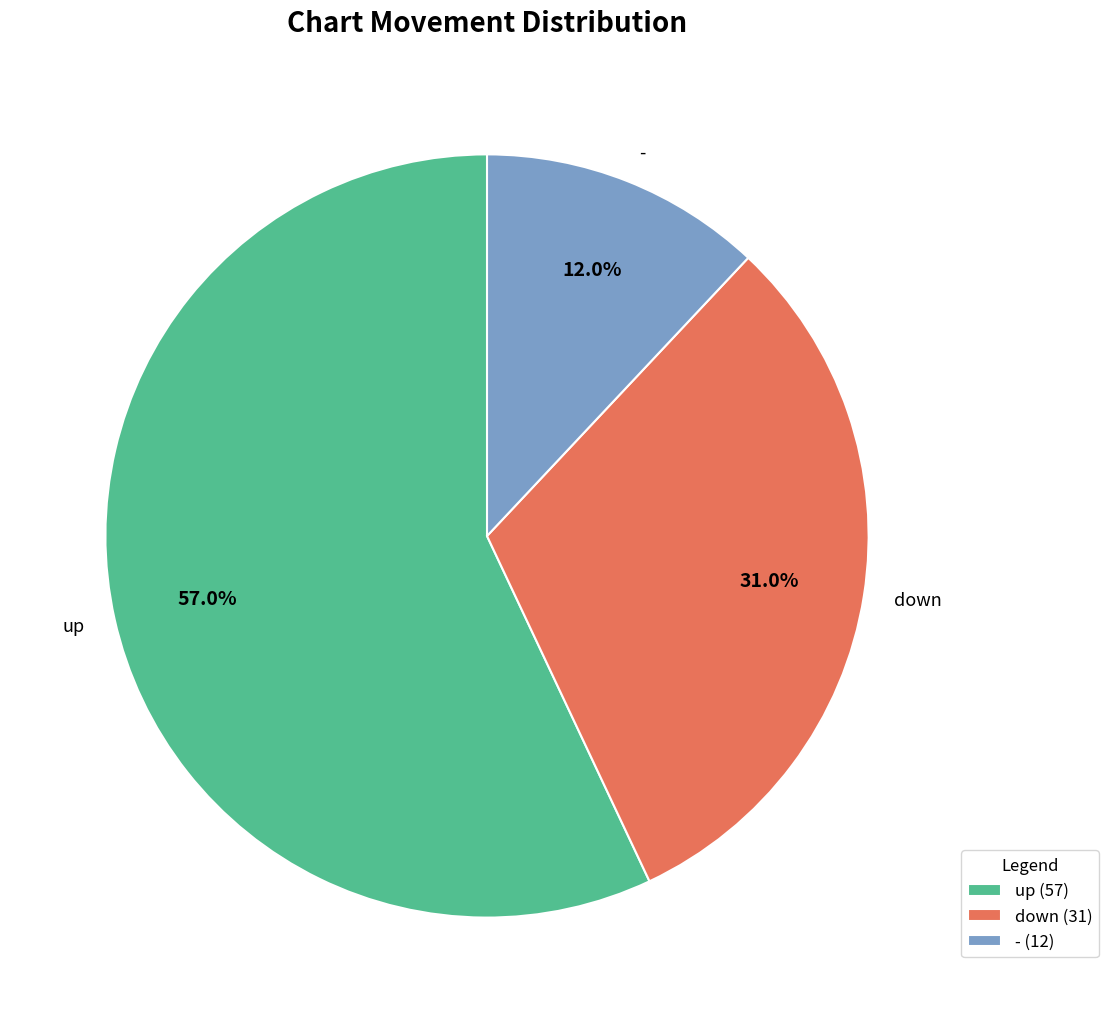

The down slice represents 31% of the pie. True or false?

True